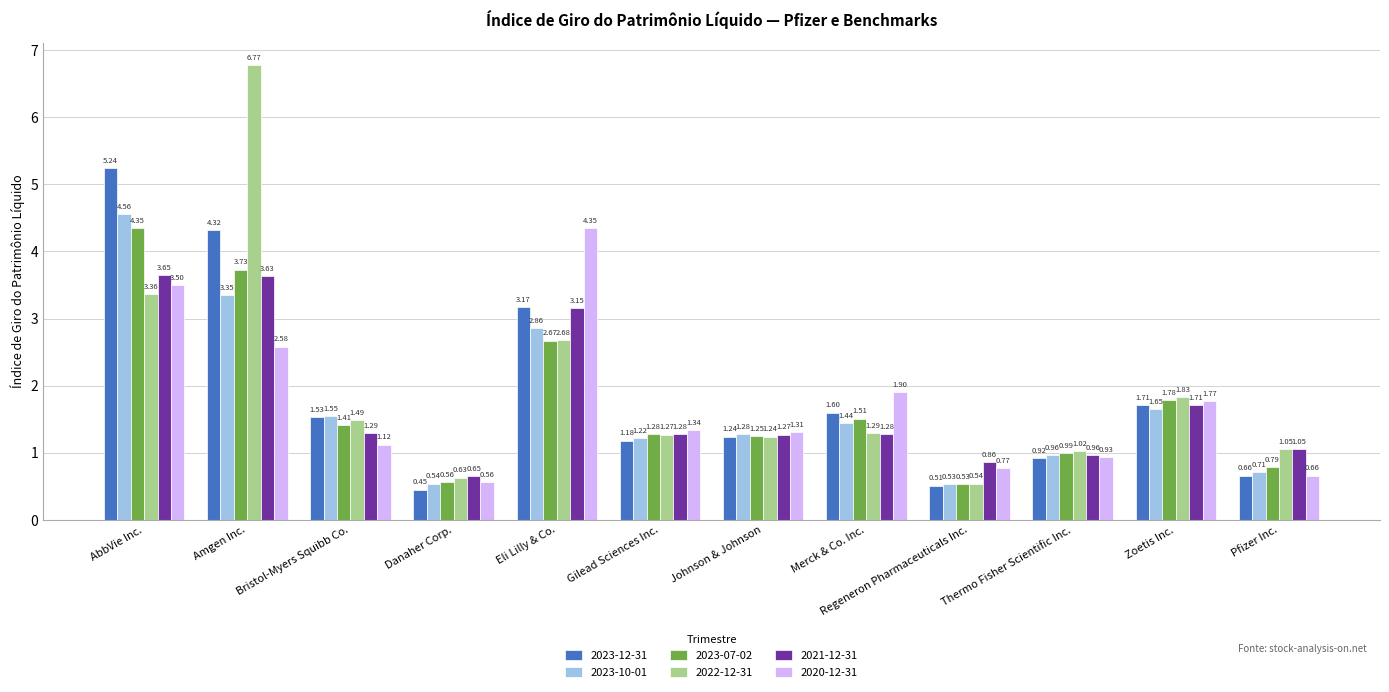

Which category has the highest value in the 2023-12-31 series?

AbbVie Inc.